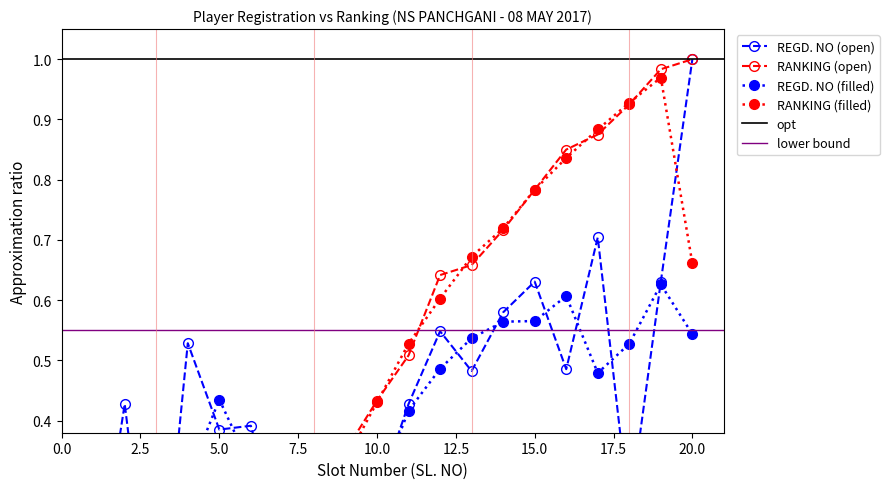

What is the value of the REGD. NO point at the 1st from the left?

0.1